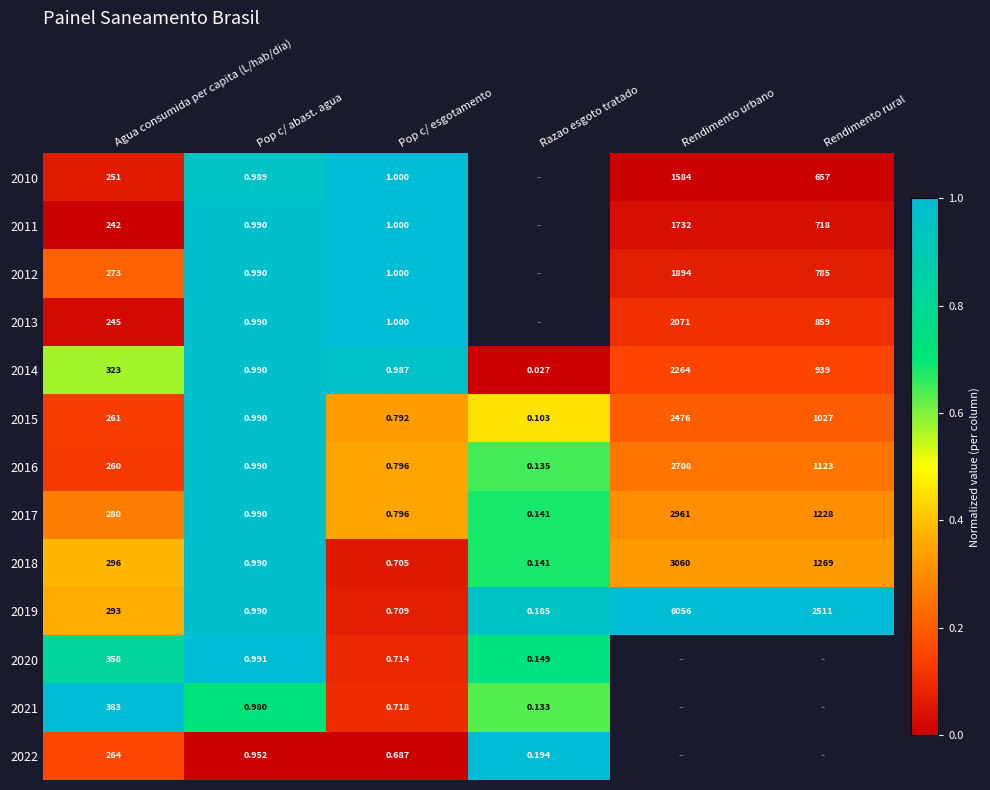

At Razao esgoto tratado, list the series in order from largest to smallest.

2010, 2011, 2012, 2013, 2022, 2019, 2020, 2017, 2018, 2016, 2021, 2015, 2014